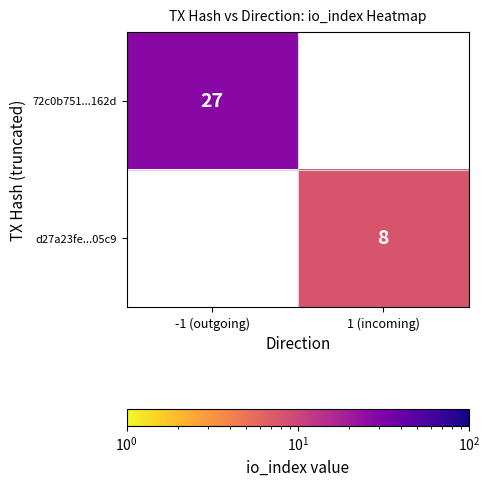

The 72c0b751...162d series shows 40 at -1 (outgoing). True or false?

False